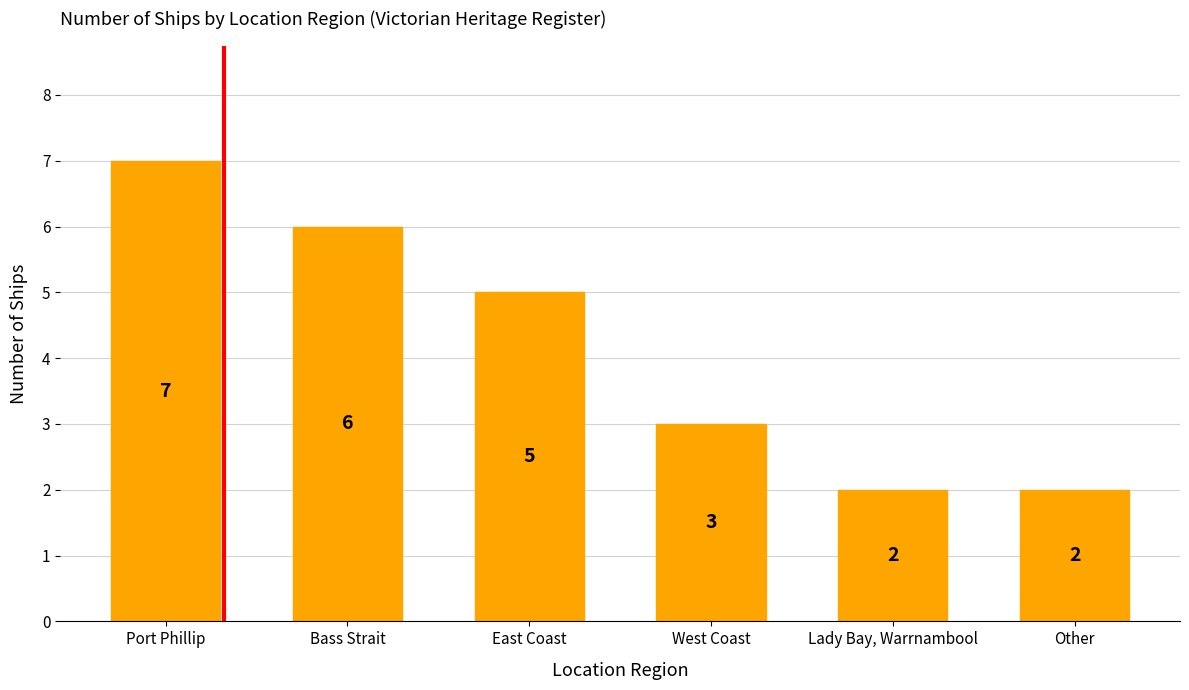

What position from the right is Lady Bay, Warrnambool?

2